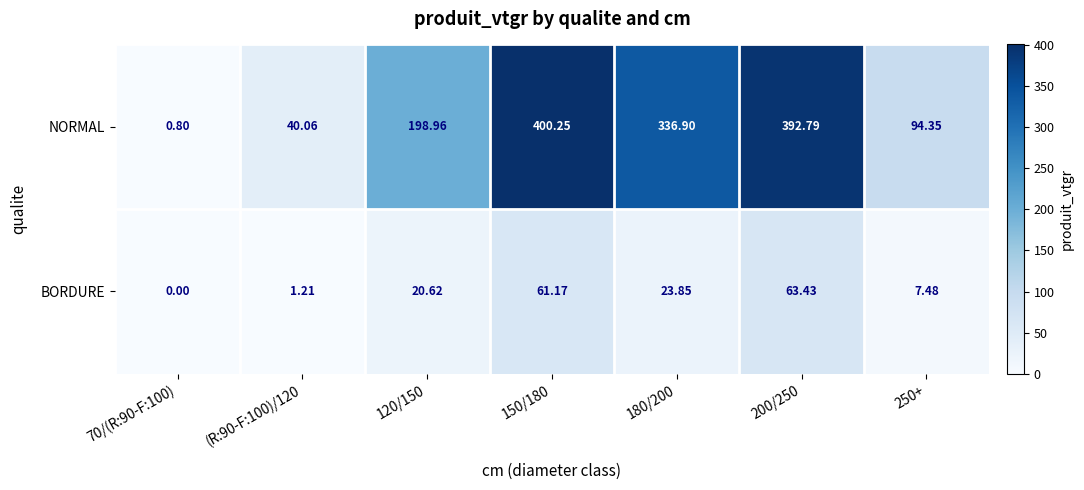

Rank the series at 200/250 from highest to lowest value.

NORMAL, BORDURE